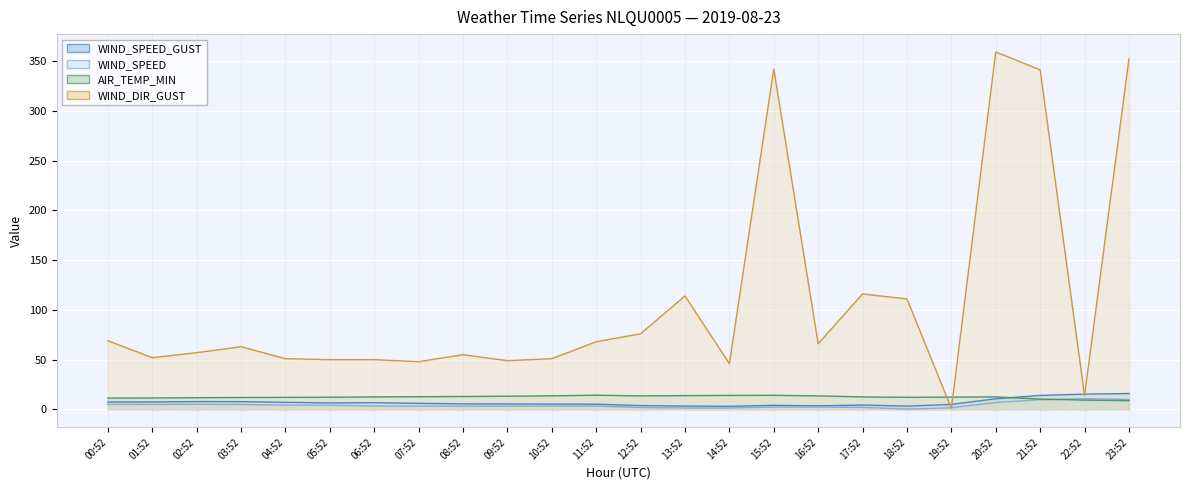

How many data points in WIND_SPEED_GUST are above 6?

12